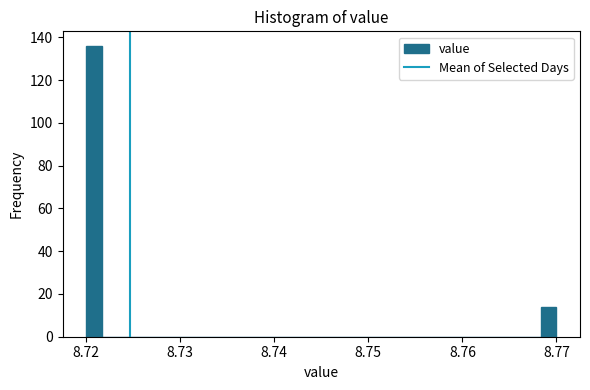

Read against the x-axis, roughly where is the centre of the tallest bar?

8.721